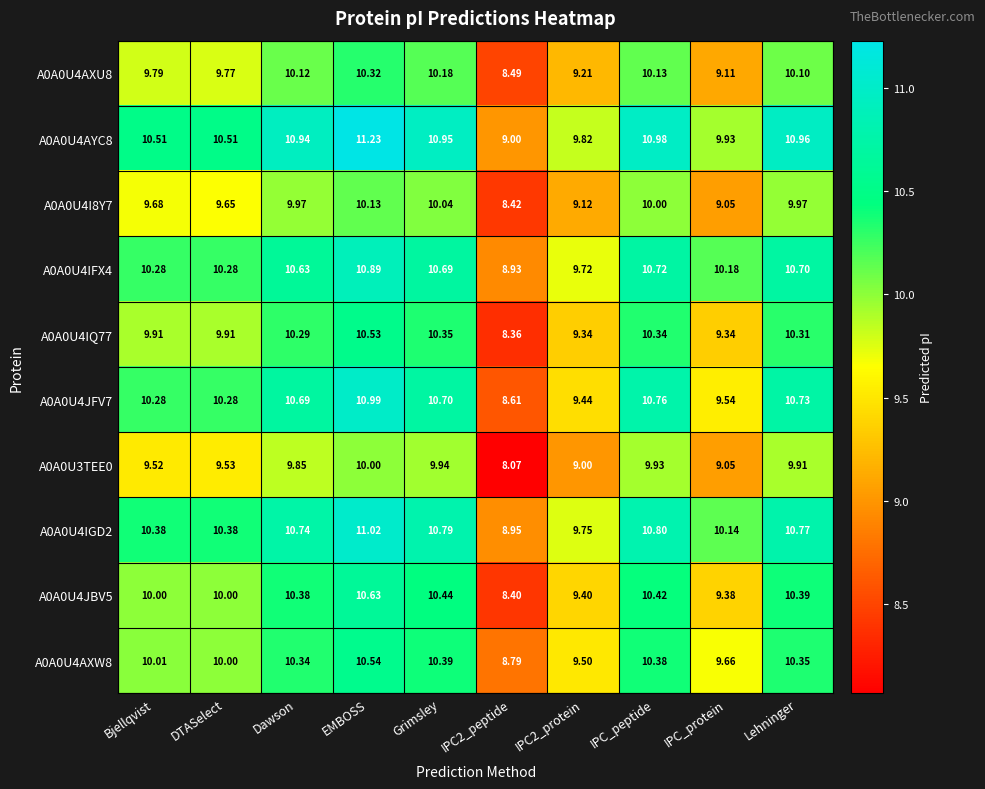

At which category does the chart reach its peak across all series?

EMBOSS